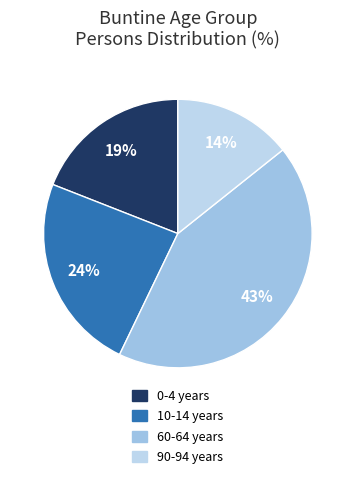

How many slices are in this pie chart?

4